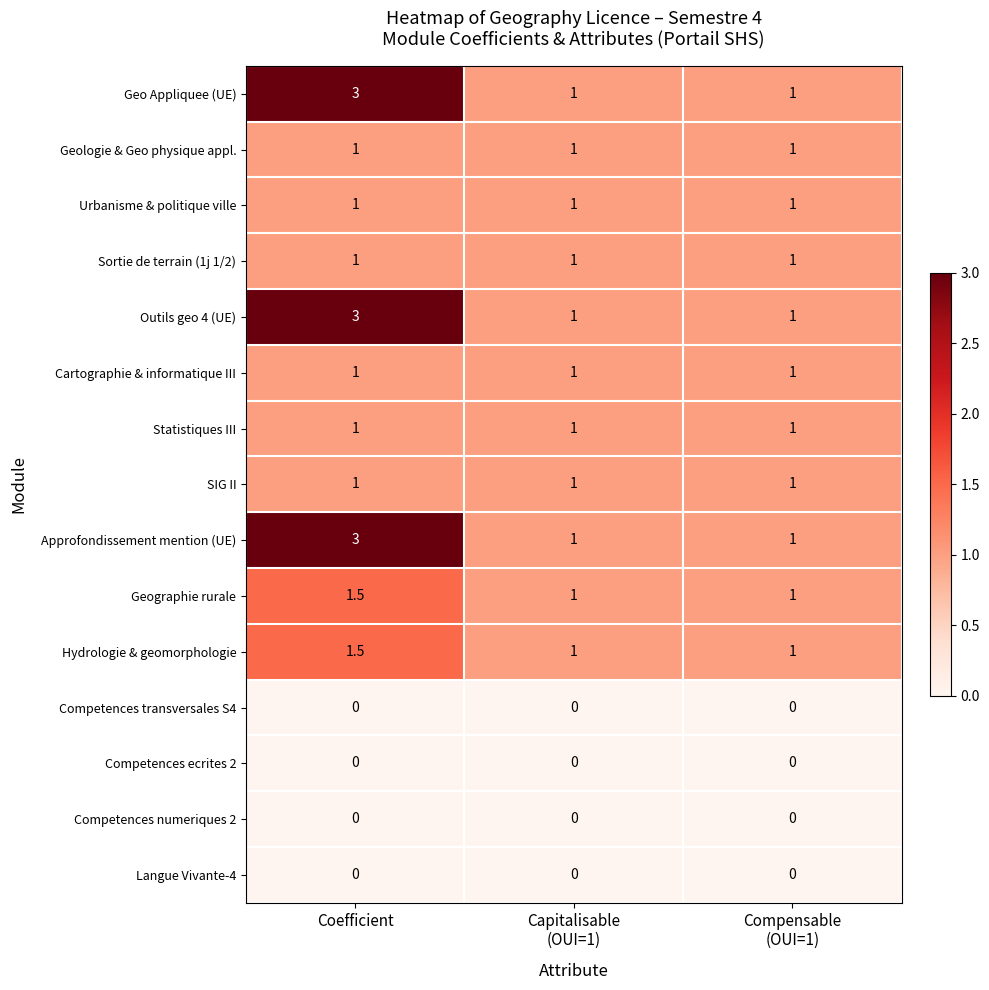

What value does the Urbanisme & politique ville series have at Coefficient?

1.0